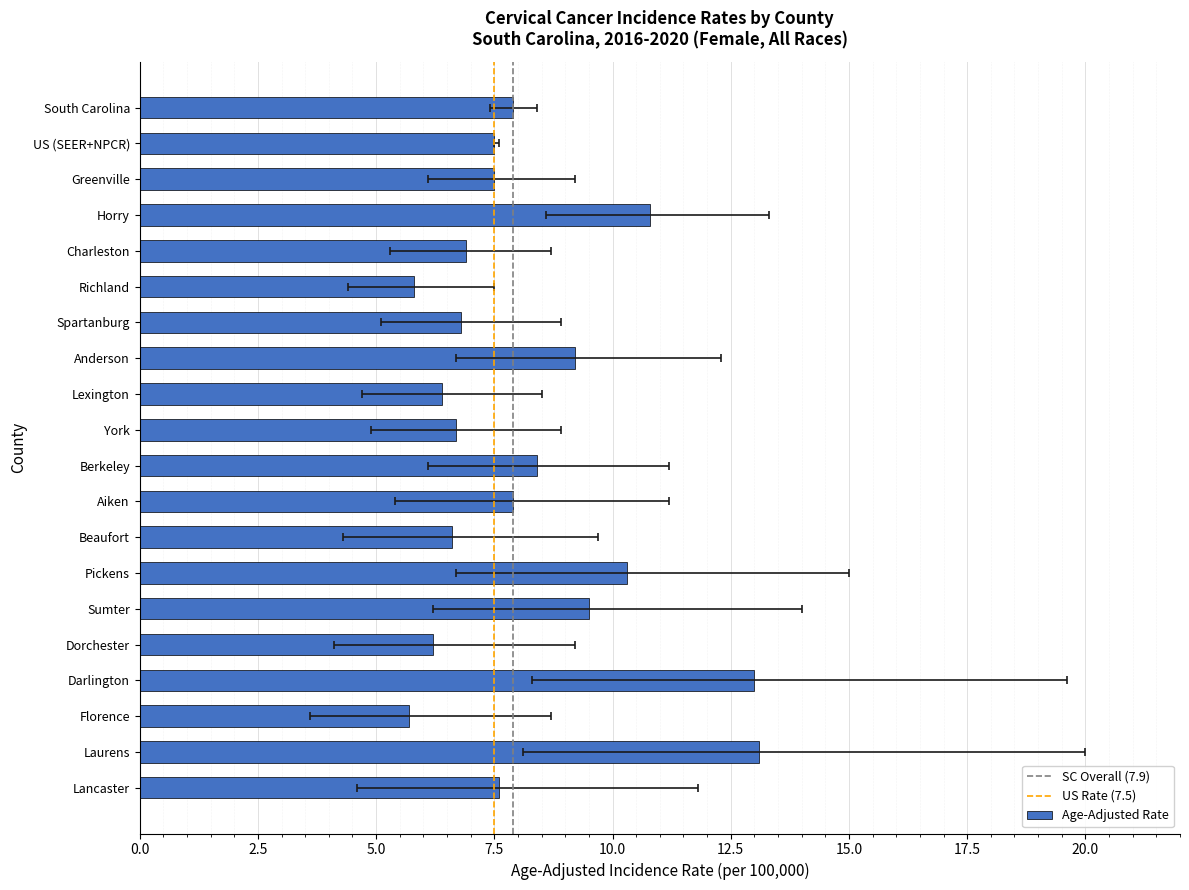

What is the value of the Lower 95% CI bar at the 6th from the left?

4.4